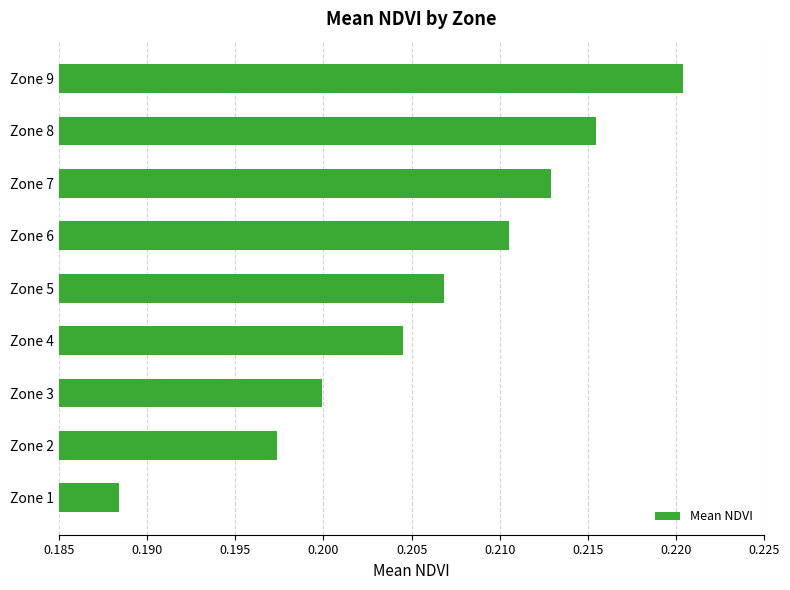

At which category does the chart reach its minimum across all series?

Zone 1